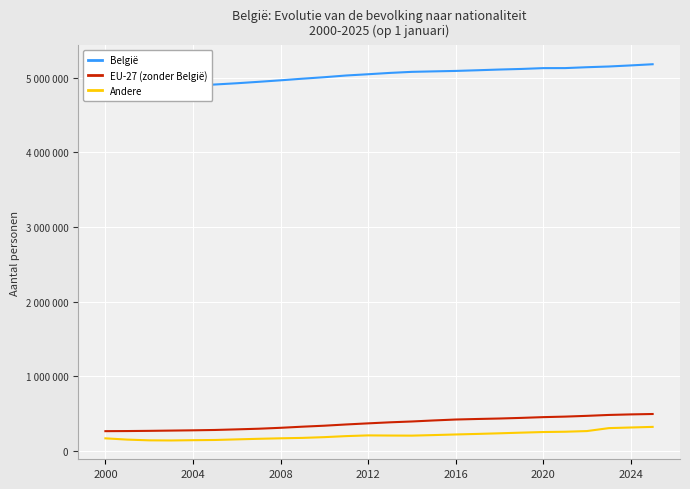

What is the average value of the België series?

5023966